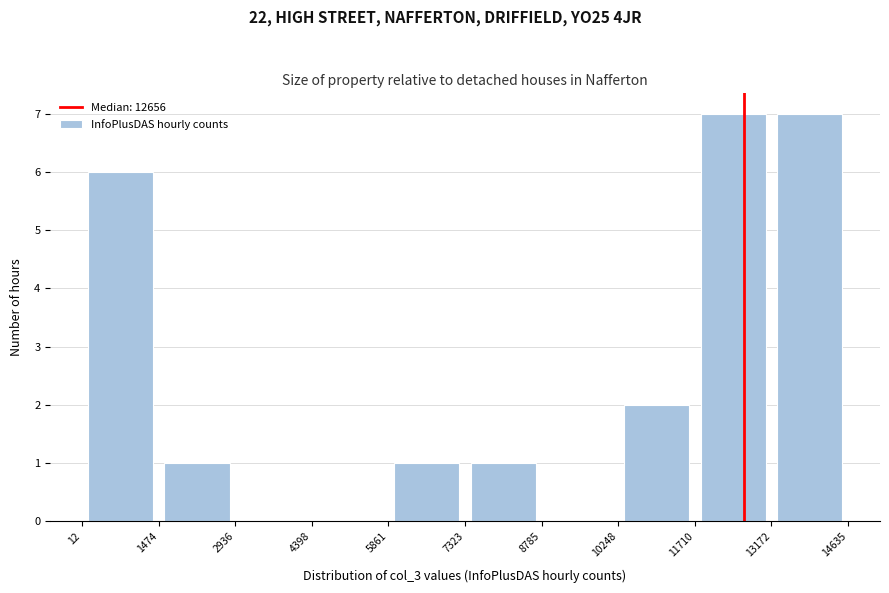

Reading left to right, list every bar in this chart as the range it spans on the x-axis followed by its height. The values are not printed on the chart, so give them approximately, as read against the axis.

12 to 1474: 6
1474 to 2936: 1
2936 to 4398: 0
4398 to 5861: 0
5861 to 7323: 1
7323 to 8785: 1
8785 to 10248: 0
10248 to 11710: 2
11710 to 13172: 7
13172 to 14635: 7